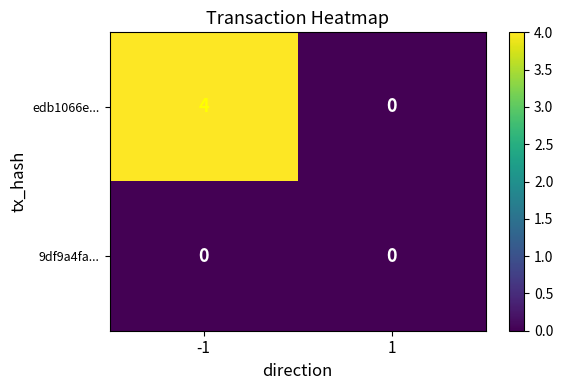

What is the sum of the edb1066e... values at -1 and 1?

4